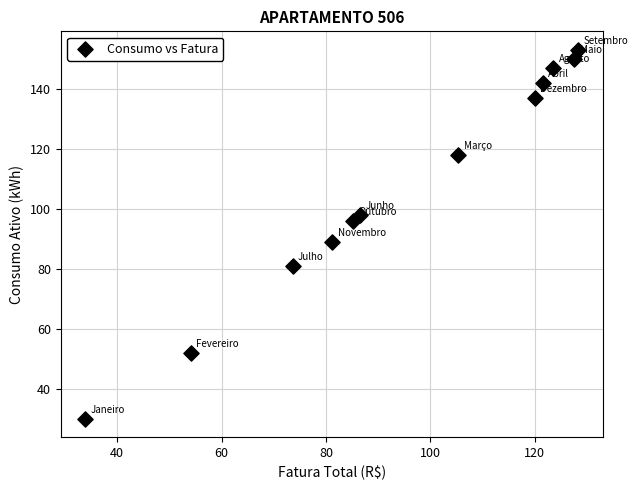

What is the average Y value?

108